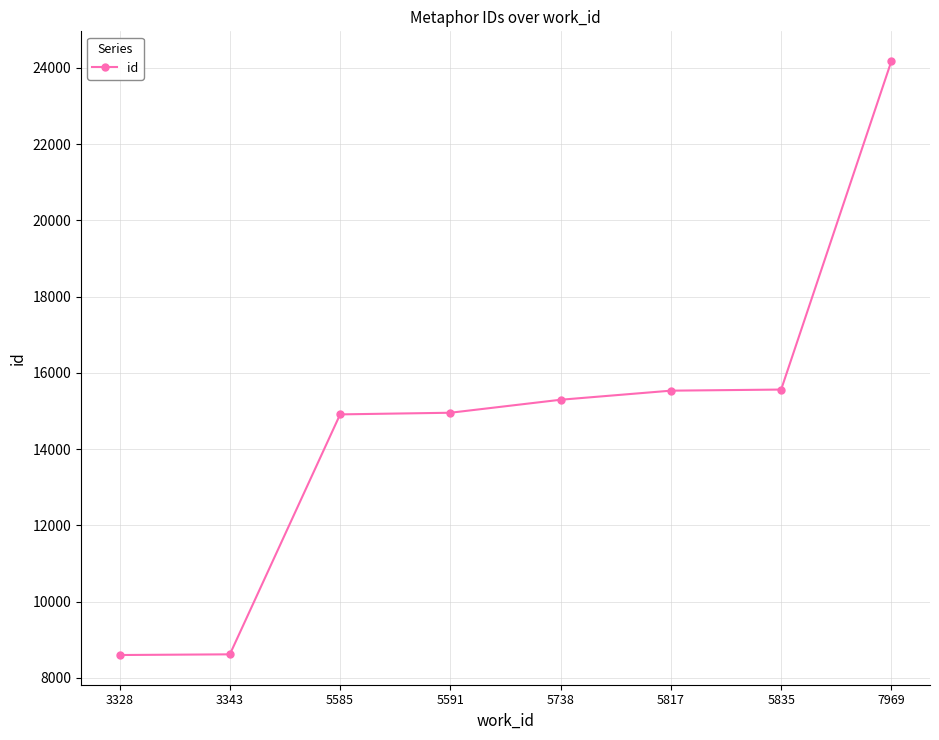

At which category does the chart reach its peak across all series?

7969